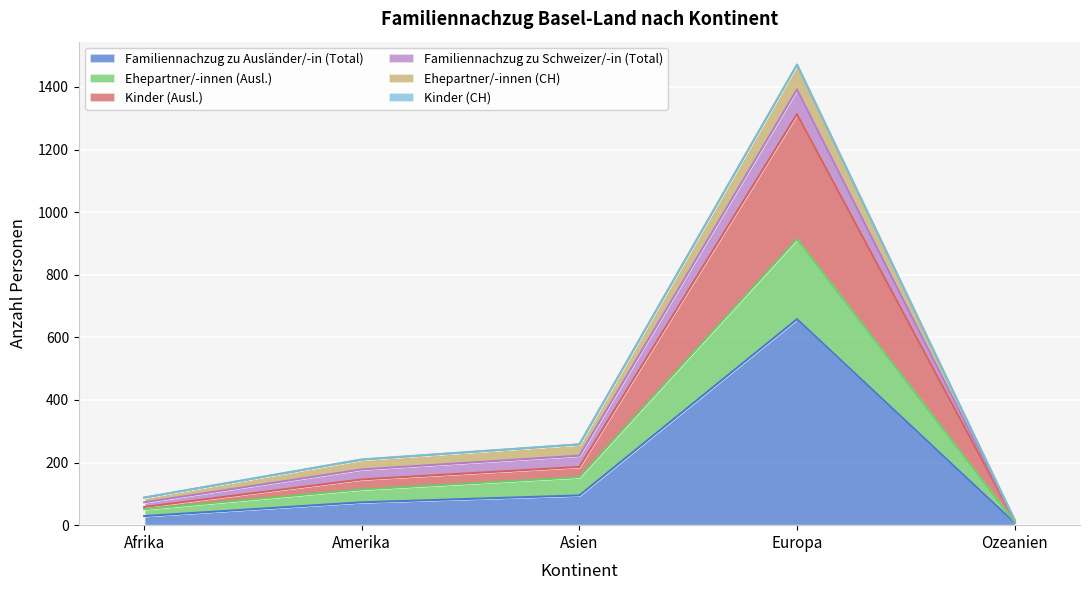

At which category is the sum across all series the highest?

Europa